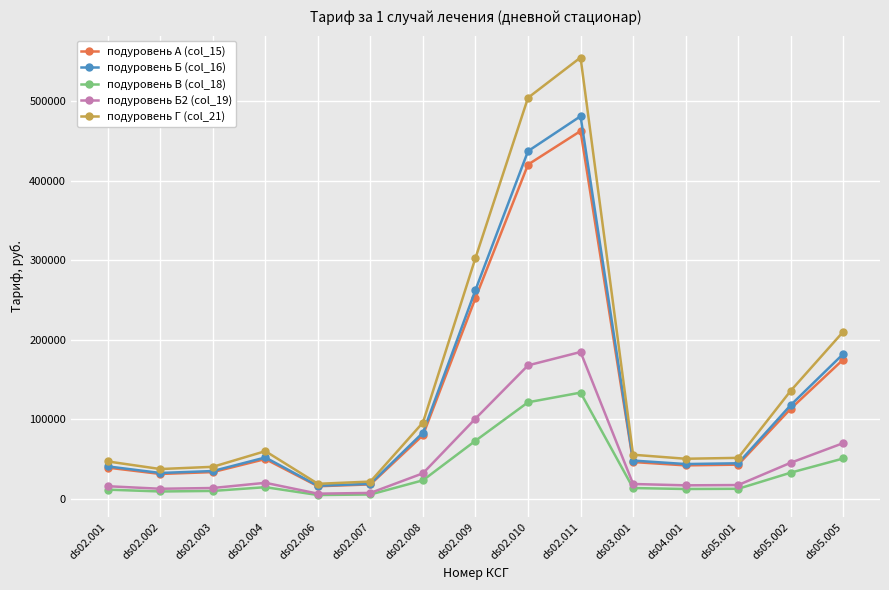

At which category is the sum across all series the highest?

ds02.011